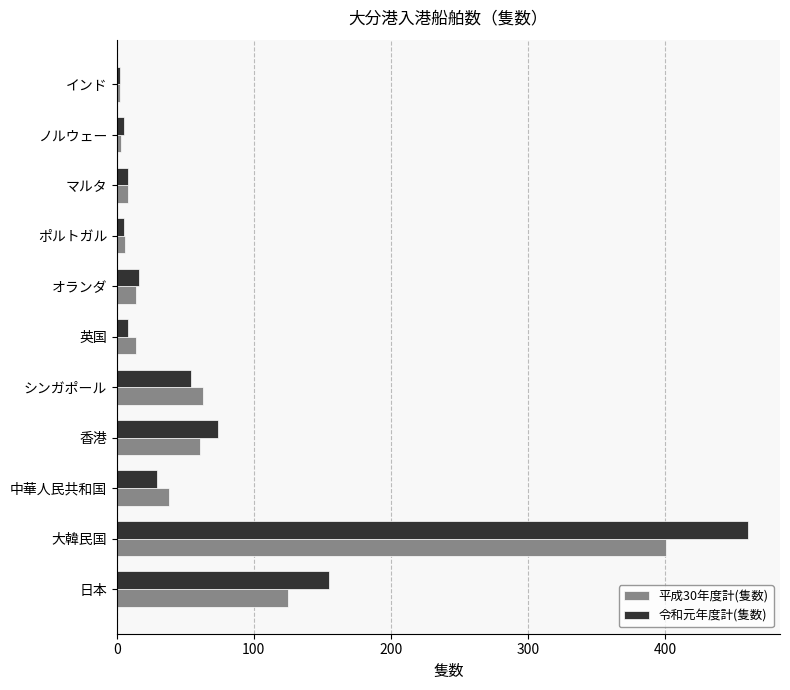

Rank the series at 日本 from highest to lowest value.

令和元年度計(隻数), 平成30年度計(隻数)